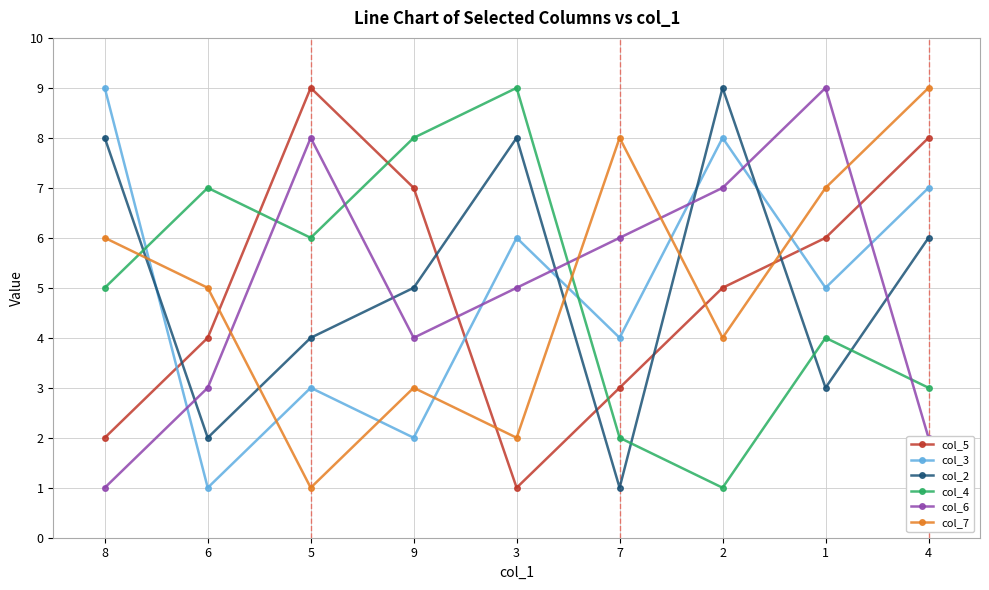

Count the number of data series in this chart.

6